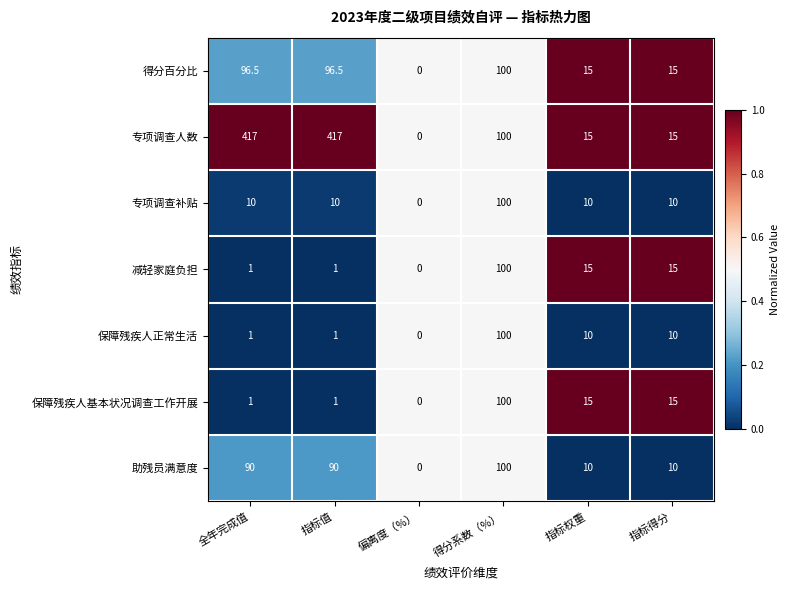

What is the maximum value shown in the chart?

417.0